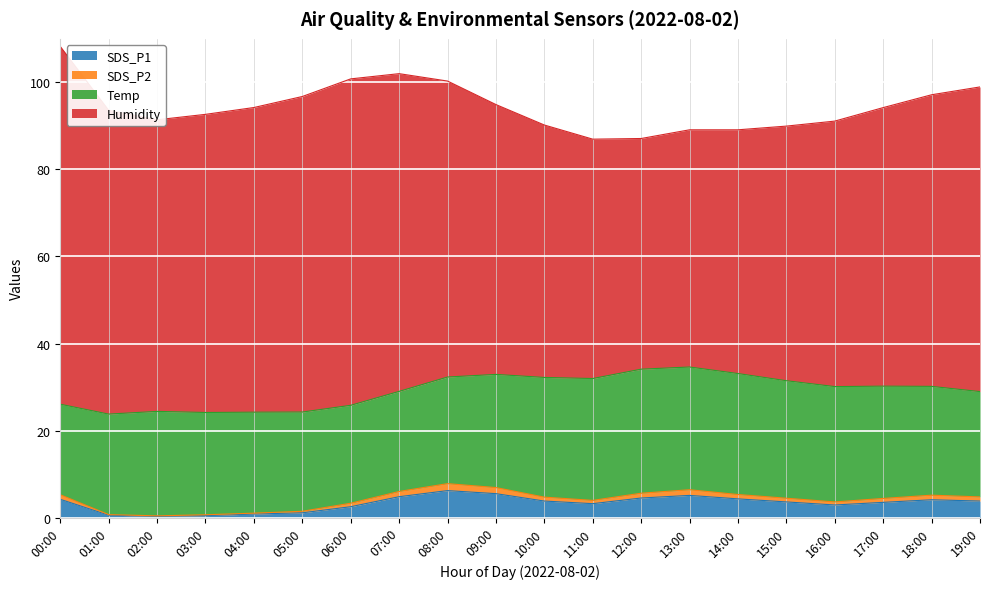

The SDS_P2 series shows 1.4 at 18:00. True or false?

False